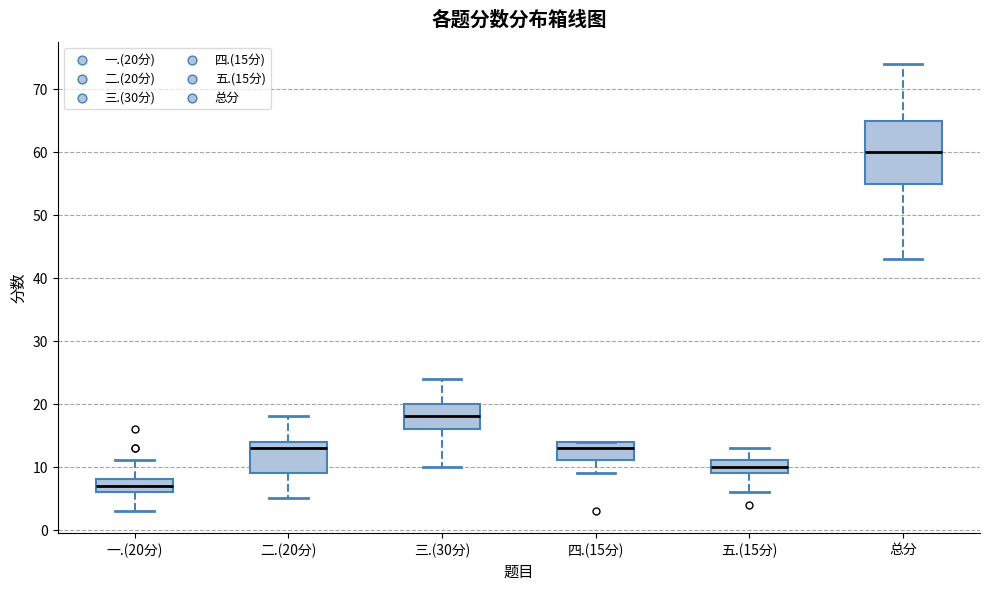

Reading left to right, read every box against the y-axis: the position of its median line, the range the box covers, and the ends of its whiskers. The values are not printed on the chart, so give them approximately, as read against the axis.

一.(20分): median 7, box 6 to 8, whiskers 3 to 11
二.(20分): median 13, box 9 to 14, whiskers 5 to 18
三.(30分): median 18, box 16 to 20, whiskers 10 to 24
四.(15分): median 13, box 11 to 14, whiskers 9 to 14
五.(15分): median 10, box 9 to 11, whiskers 6 to 13
总分: median 60, box 55 to 65, whiskers 43 to 74